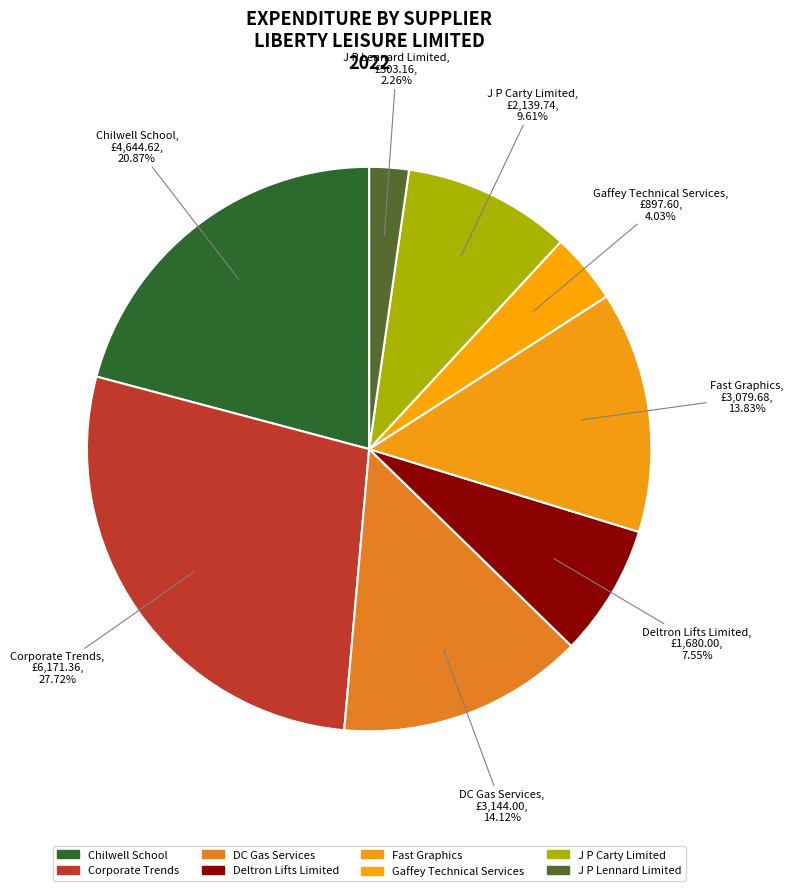

To the nearest percent, what is the combined percentage of Corporate Trends and Chilwell School?

49%